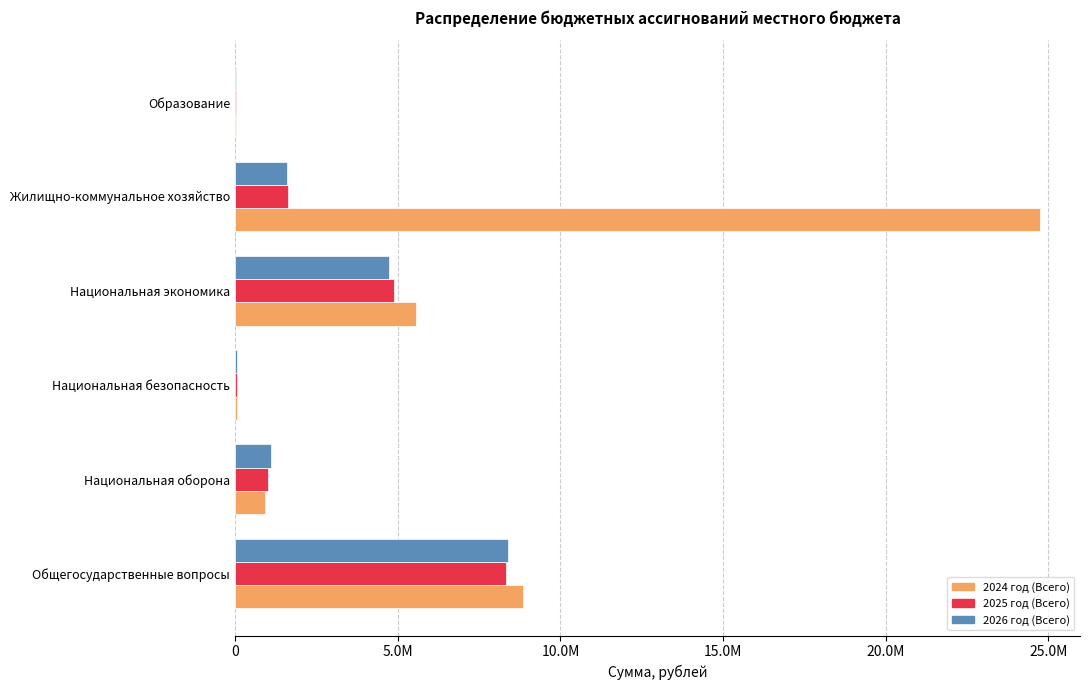

What is the maximum value shown in the chart?

24732033.6